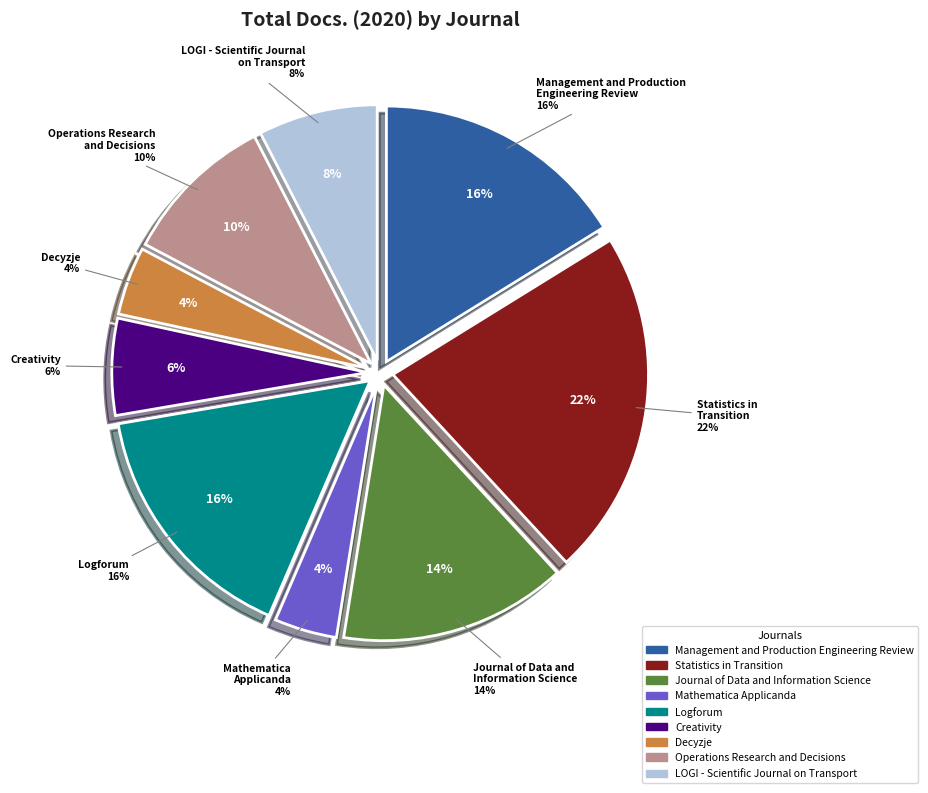

Combined, do Decyzje and Journal of Data and
Information Science account for over 50%?

No